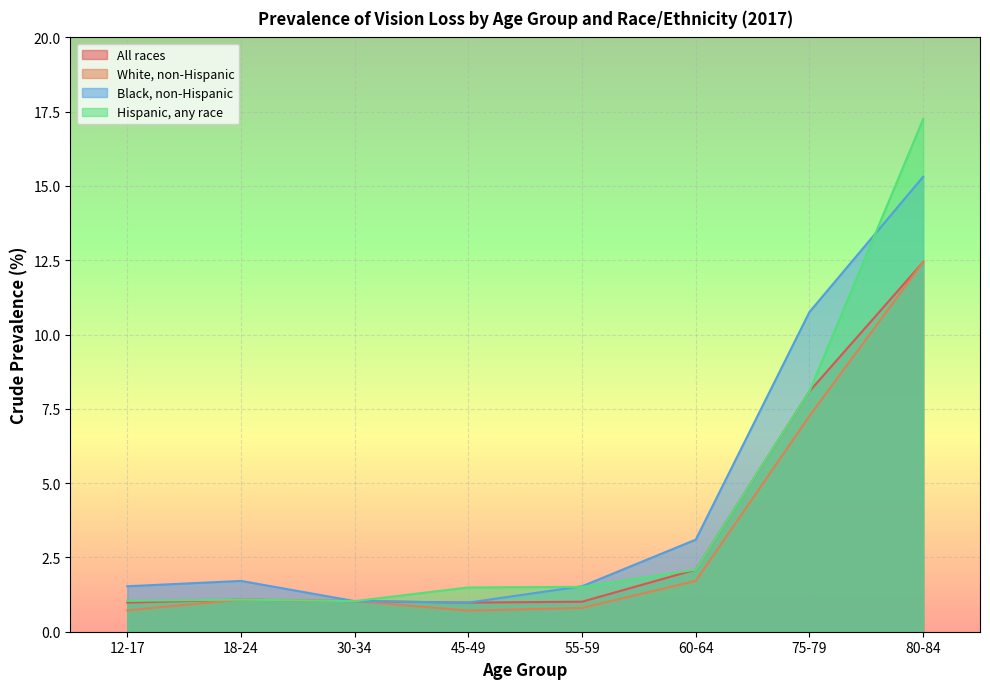

What is the sum of all All races values?

27.7